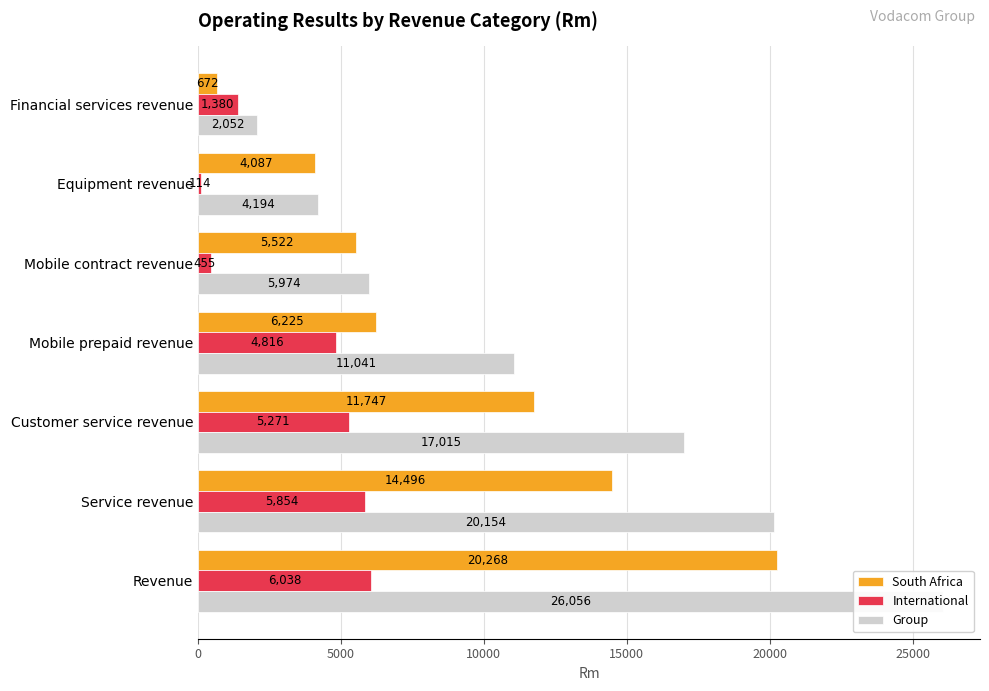

Is the value of International at Mobile prepaid revenue greater than the value of South Africa at Service revenue?

No